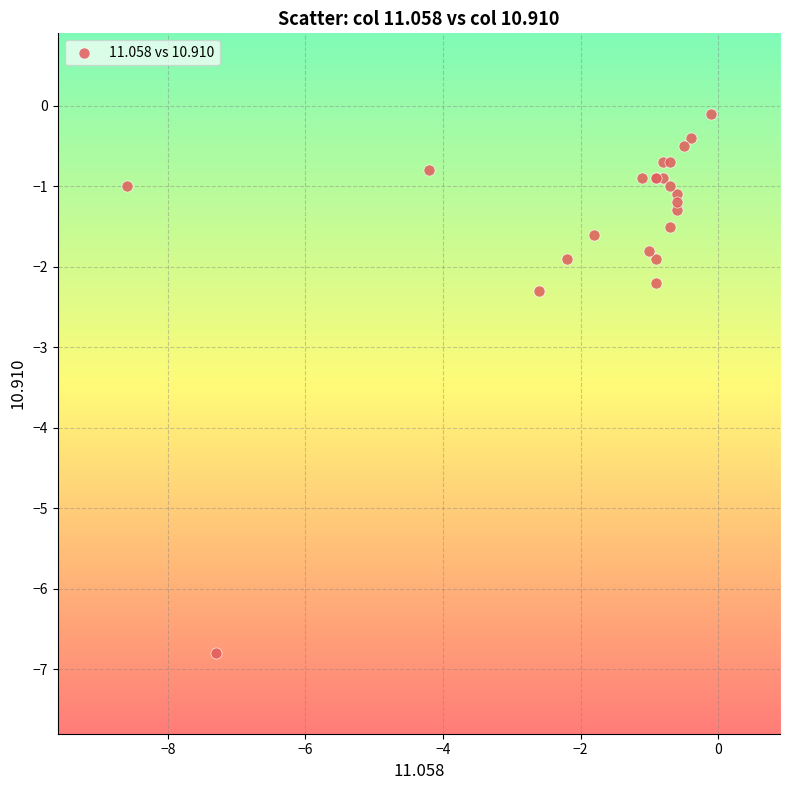

What Y value in the scatter plot is closest to -3?

-2.3